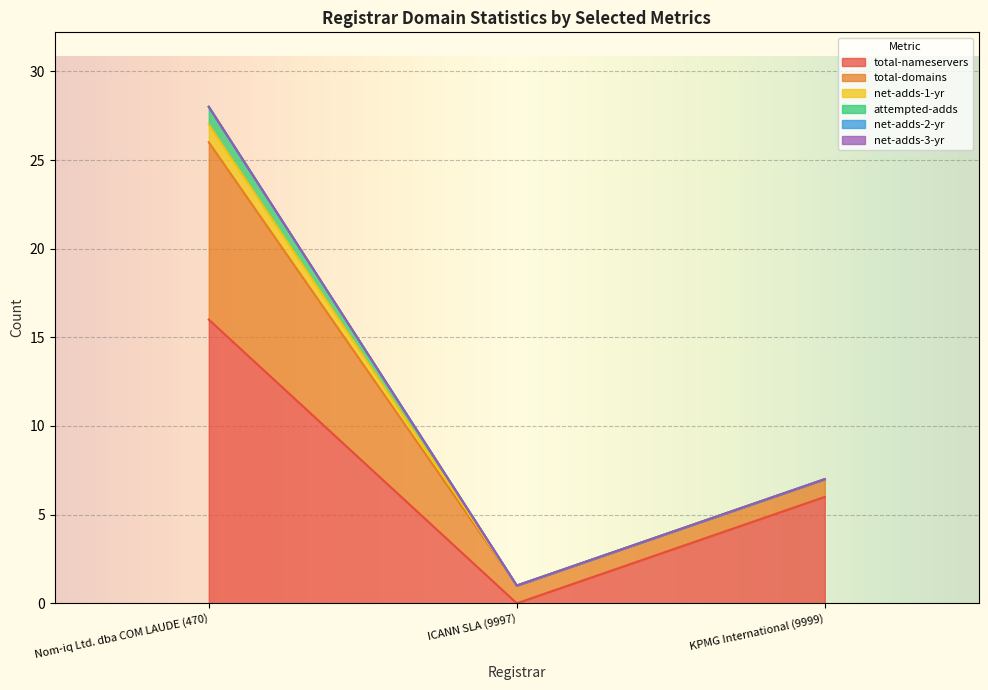

The total-nameservers series shows 2 at KPMG International (9999). True or false?

False